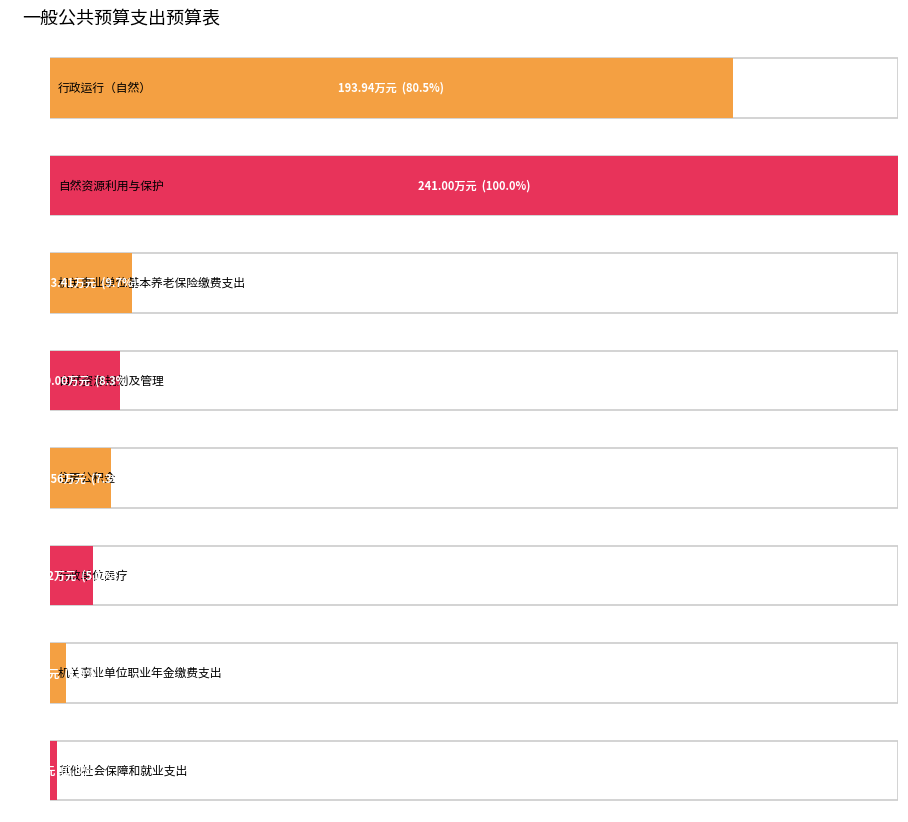

What is the sum of the 当年财政拨款安排 values at 机关事业单位基本养老保险缴费支出 and 住房公积金?

41.0